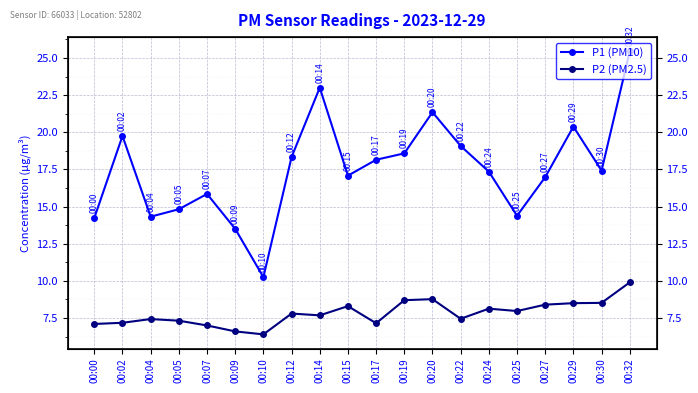

What are all the series names shown in the legend?

P1 (PM10), P2 (PM2.5)